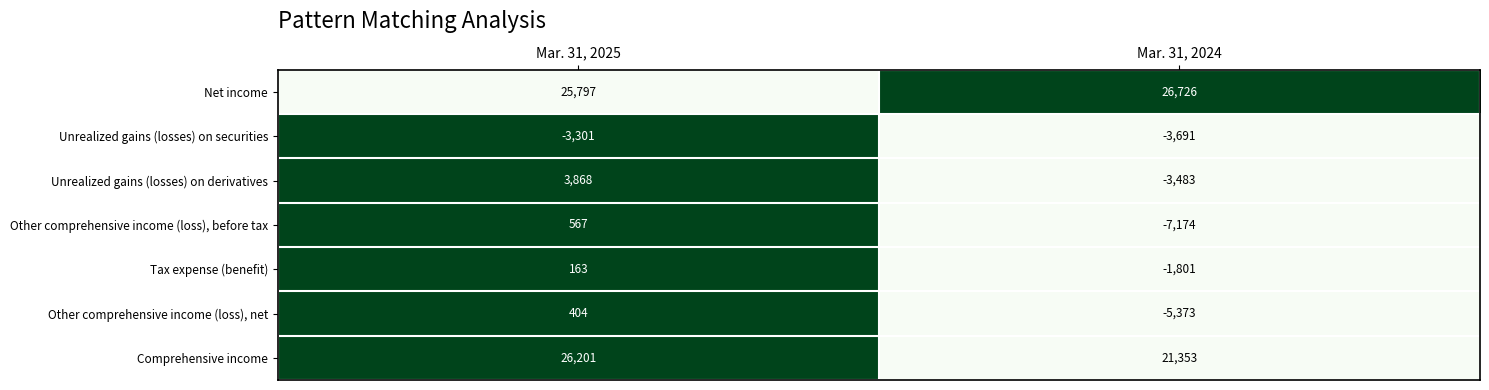

What is the difference between the highest and lowest values at Mar. 31, 2025?

29502